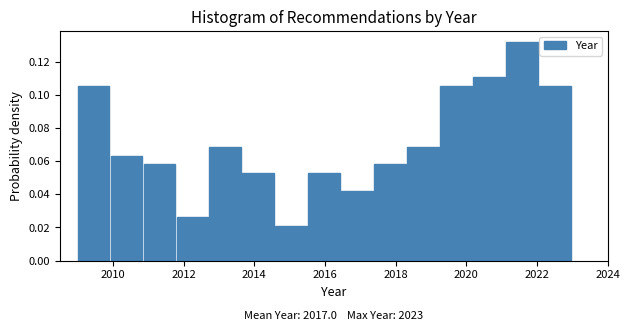

Over which range of the x-axis is the bar tallest?

2021.2 to 2022.0